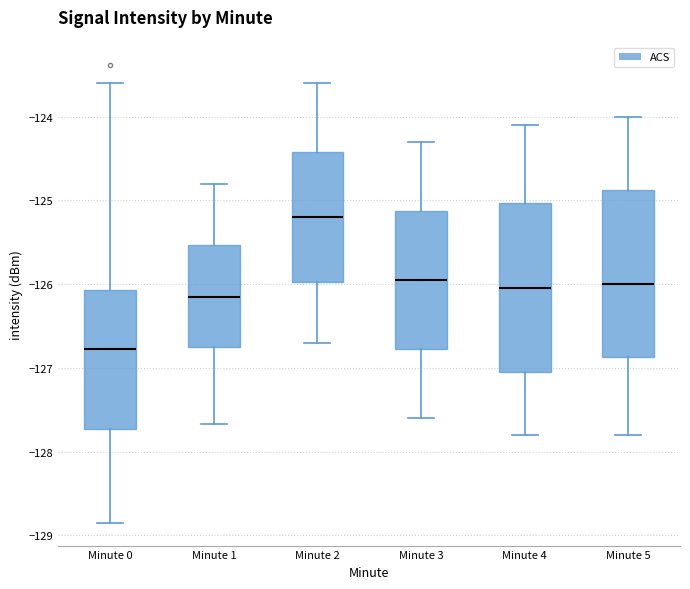

Reading left to right, read every box against the y-axis: the position of its median line, the range the box covers, and the ends of its whiskers. The values are not printed on the chart, so give them approximately, as read against the axis.

Minute 0: median -126.8, box -127.7 to -126.1, whiskers -128.8 to -123.6
Minute 1: median -126.1, box -126.8 to -125.5, whiskers -127.7 to -124.8
Minute 2: median -125.2, box -126.0 to -124.4, whiskers -126.7 to -123.6
Minute 3: median -125.9, box -126.8 to -125.1, whiskers -127.6 to -124.3
Minute 4: median -126.0, box -127.0 to -125.0, whiskers -127.8 to -124.1
Minute 5: median -126.0, box -126.9 to -124.9, whiskers -127.8 to -124.0